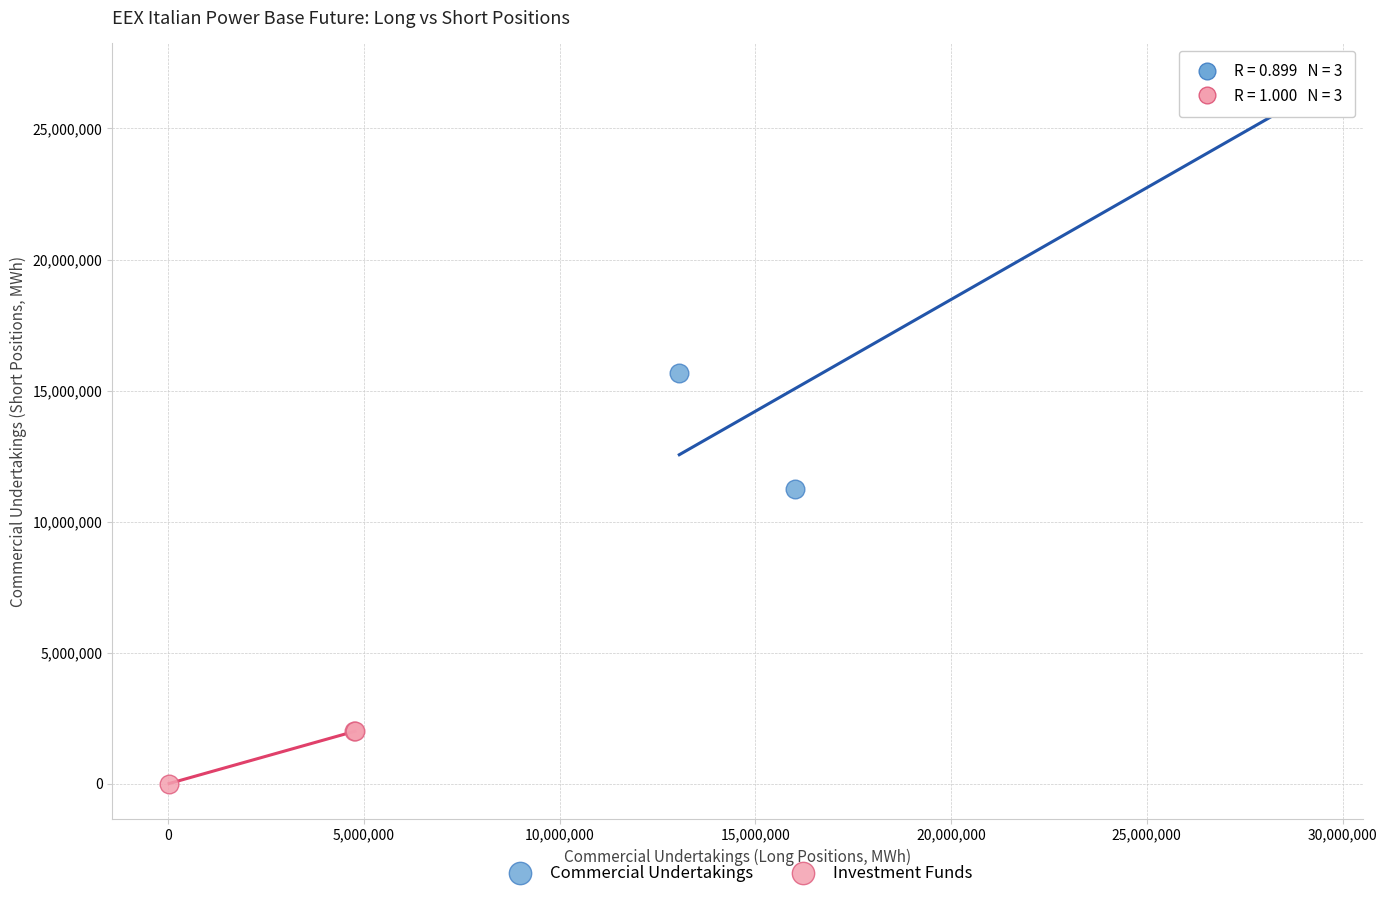

Which series reaches the maximum Y coordinate?

Commercial Undertakings